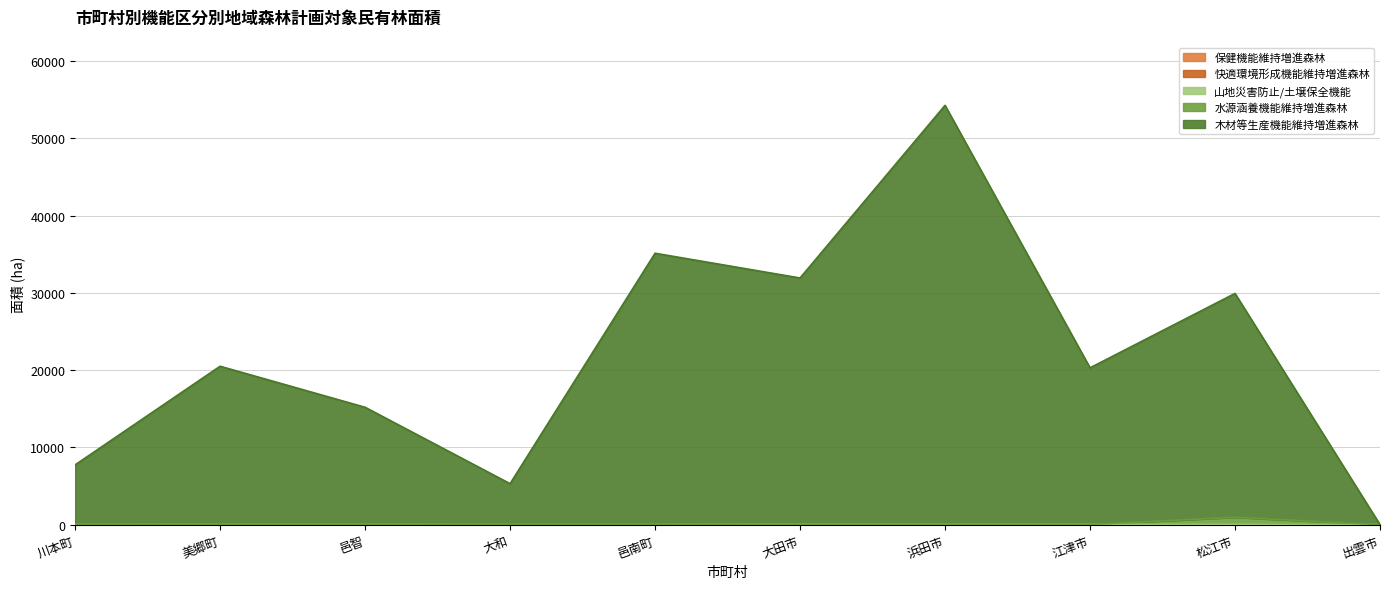

True or false: 水源涵養機能維持増進森林 has more than 1 points higher than both neighbors.

True